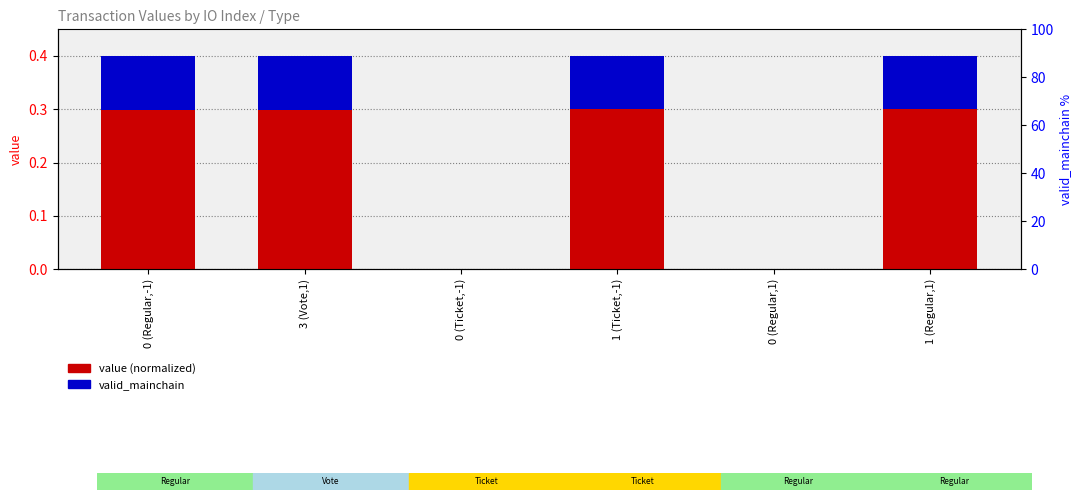

What is the value of the valid_mainchain bar at the 4th from the left?

0.1